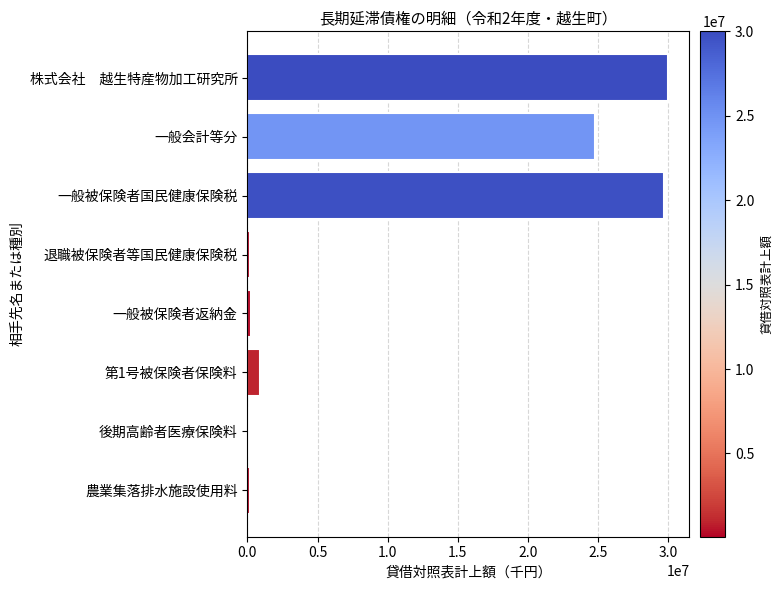

At which label is the value closest to 15033150?

一般会計等分